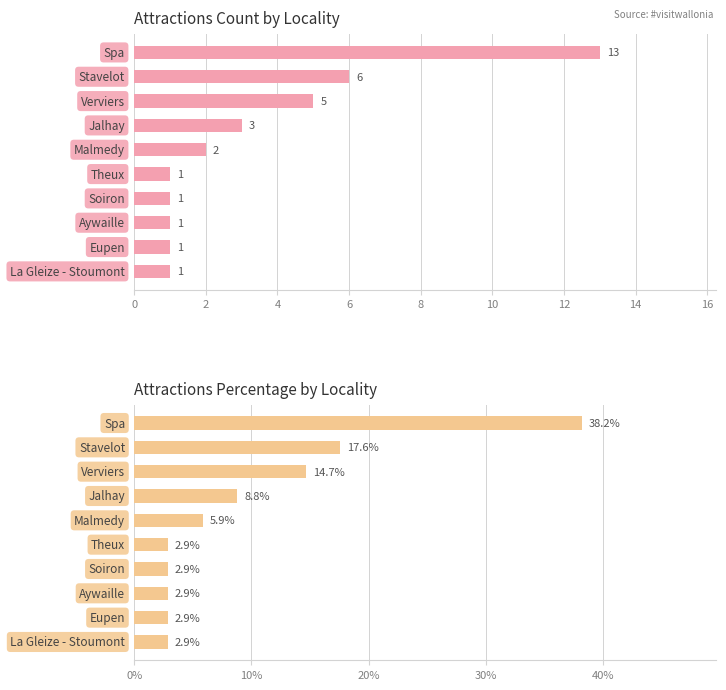

The value of Count at 18 is 0.5. True or false?

False